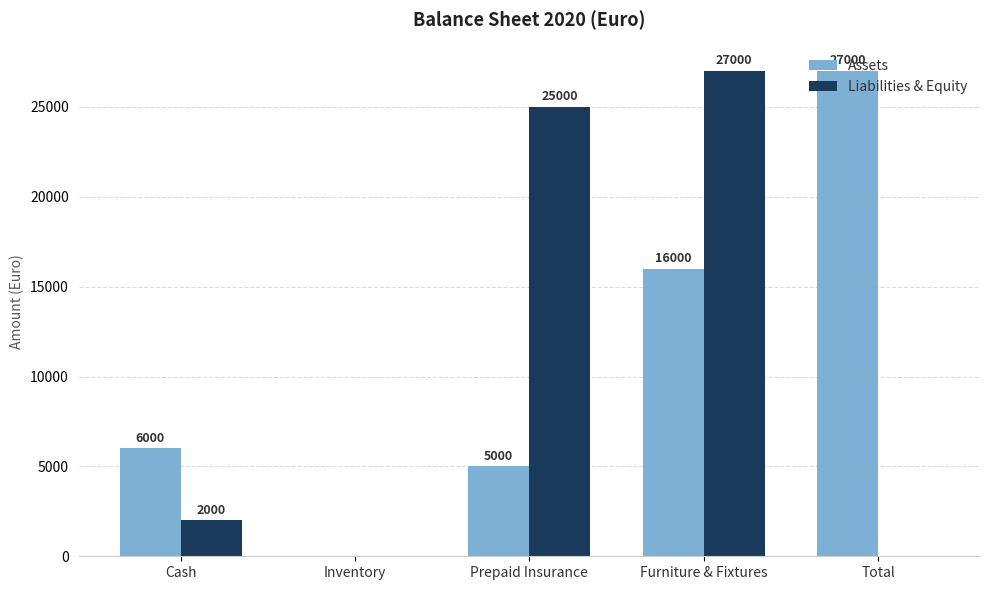

What is the sum of all Liabilities & Equity values?

54000